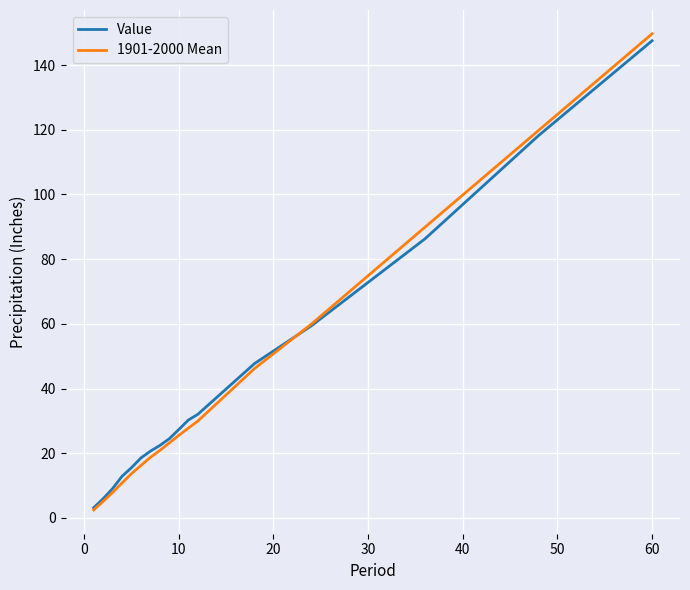

What is the maximum value shown in the chart?

149.7